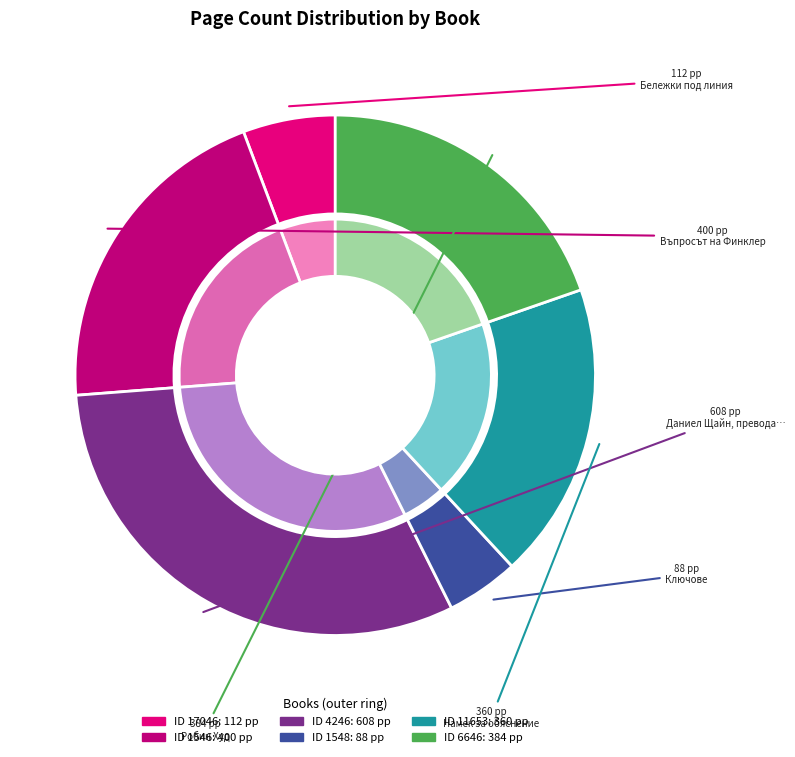

What portion of the pie excludes 1546?

79.5%